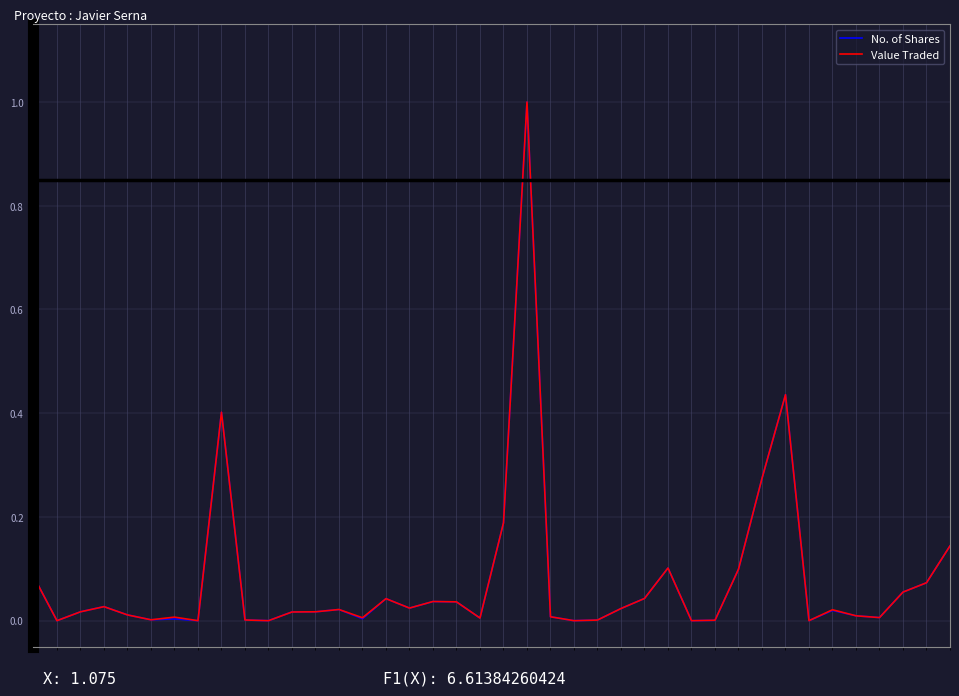

Is this an area chart (filled region under the line)?

No